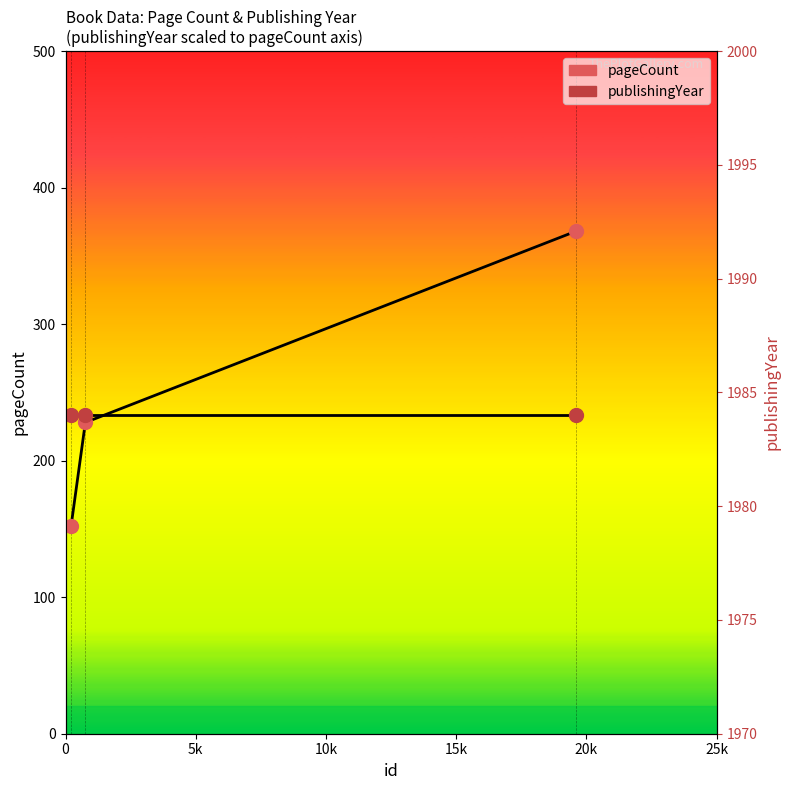

What is the average value of the pageCount series?

249.3